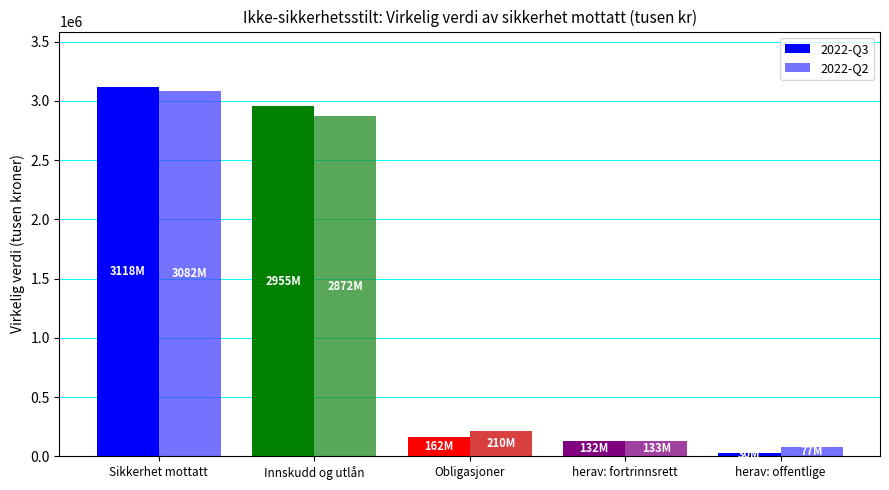

Reading left to right, what are all the values shown in this chart?

2022-Q3: 3117880.3	2955475.0	162405.4	132352.7	30052.7
2022-Q2: 3082242.5	2872238.7	210003.8	132861.7	77142.1